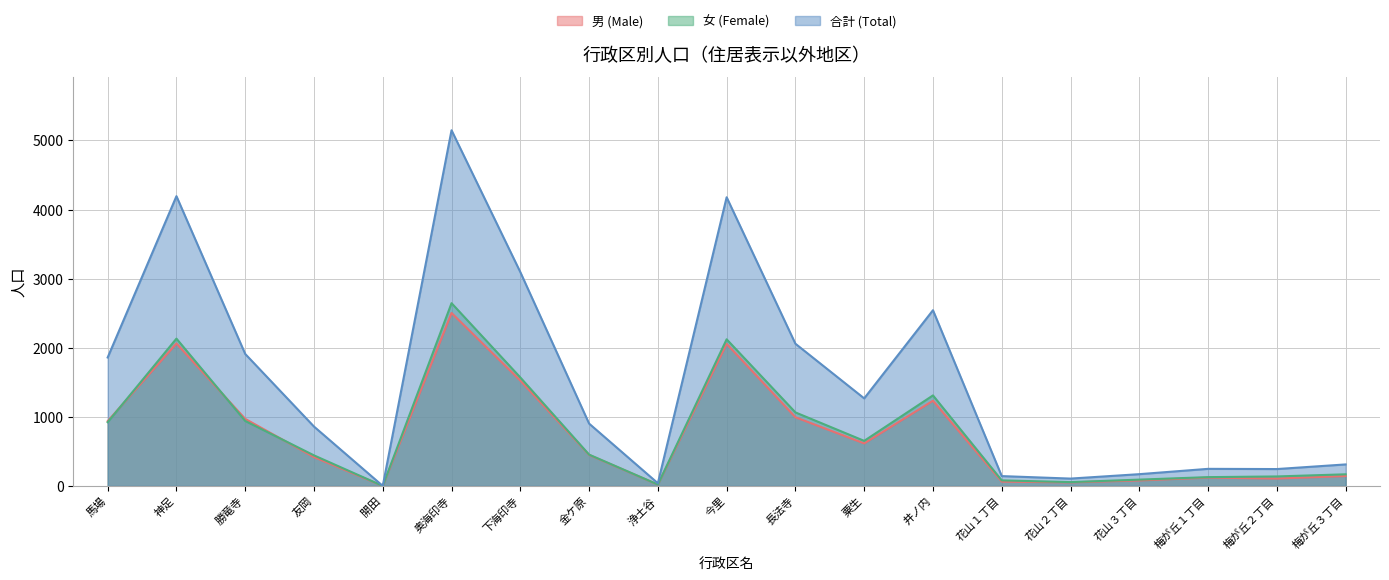

Reading right to left, what are all the values shown in this chart?

男 (Male): 梅が丘３丁目=143	梅が丘２丁目=107	梅が丘１丁目=120	花山３丁目=79	花山２丁目=51	花山１丁目=62	井ノ内=1233	粟生=615	長法寺=994	今里=2056	浄土谷=19	金ケ原=449	下海印寺=1525	奥海印寺=2503	開田=0	友岡=417	勝竜寺=970	神足=2062	馬場=937
女 (Female): 梅が丘３丁目=168	梅が丘２丁目=137	梅が丘１丁目=127	花山３丁目=91	花山２丁目=55	花山１丁目=80	井ノ内=1310	粟生=652	長法寺=1064	今里=2122	浄土谷=20	金ケ原=453	下海印寺=1570	奥海印寺=2645	開田=0	友岡=442	勝竜寺=940	神足=2132	馬場=922
合計 (Total): 梅が丘３丁目=311	梅が丘２丁目=244	梅が丘１丁目=247	花山３丁目=170	花山２丁目=106	花山１丁目=142	井ノ内=2543	粟生=1267	長法寺=2058	今里=4178	浄土谷=39	金ケ原=902	下海印寺=3095	奥海印寺=5148	開田=0	友岡=859	勝竜寺=1910	神足=4194	馬場=1859